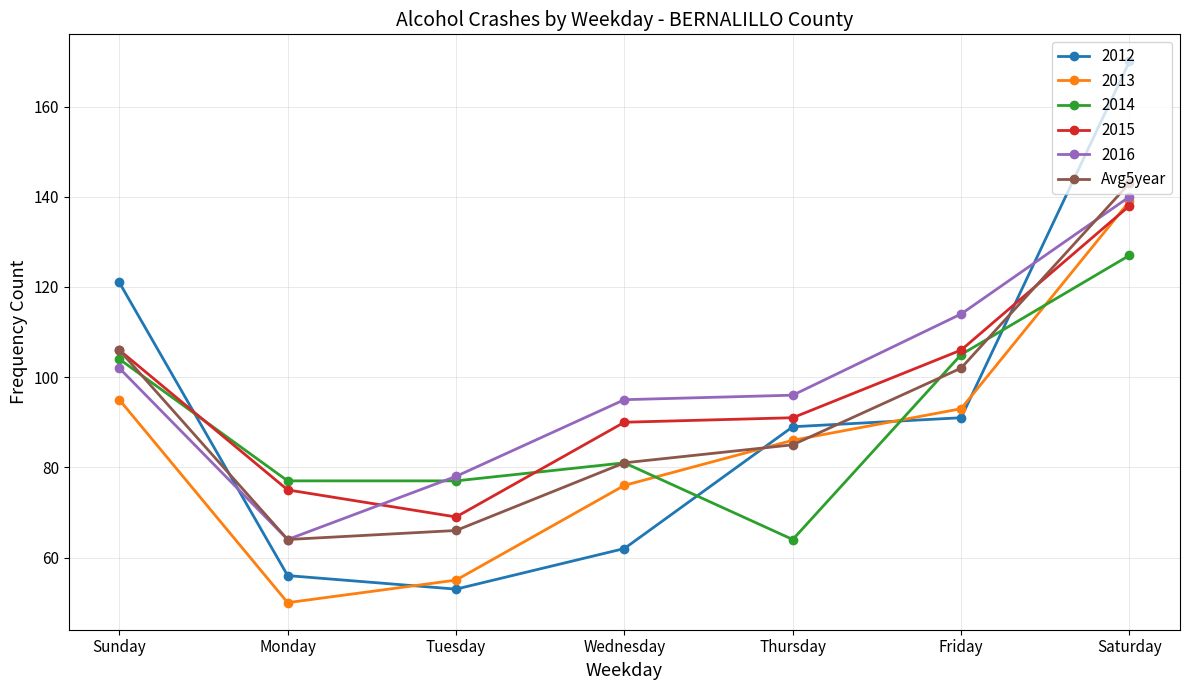

What is the spread (max minus min) of values at Sunday?

26